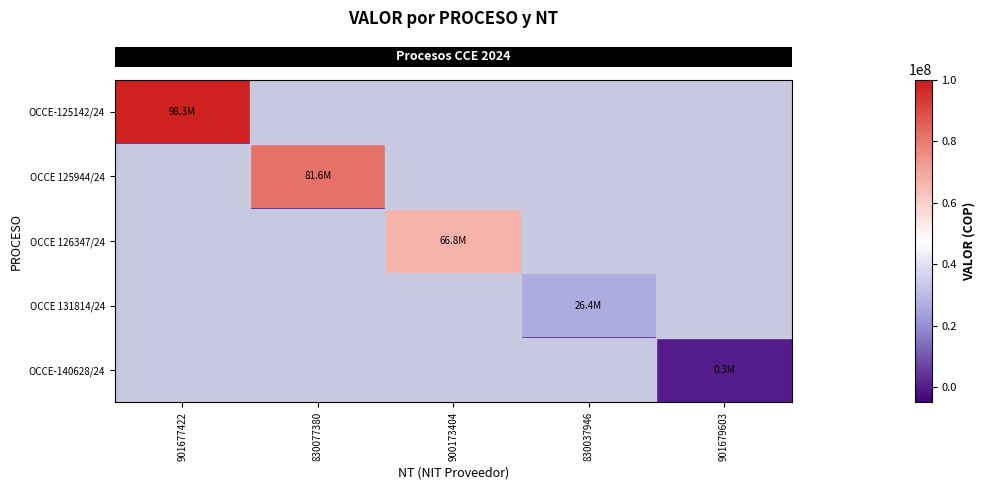

At how many categories does at least one series exceed 11898234?

4